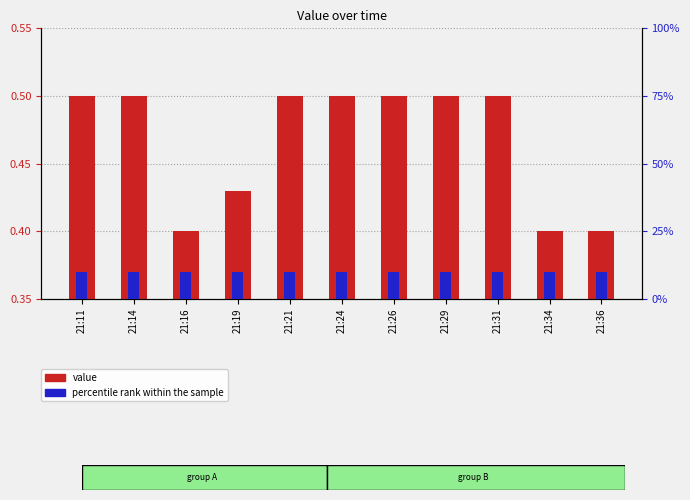

How many bars are there in total?

11